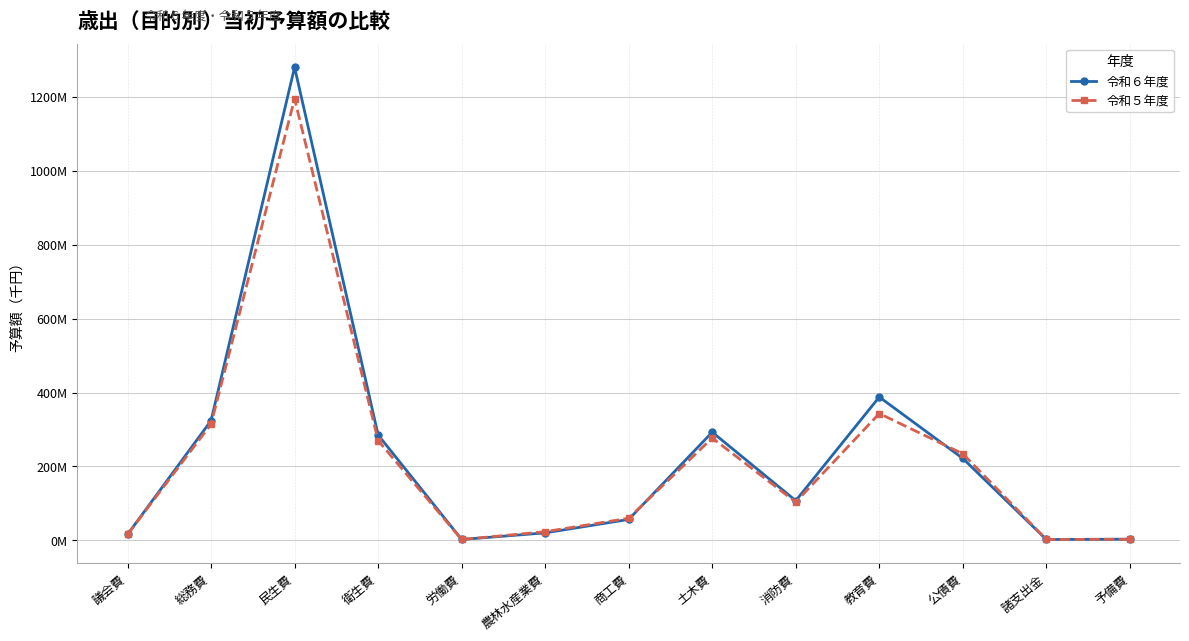

Does the chart have visible grid lines?

Yes